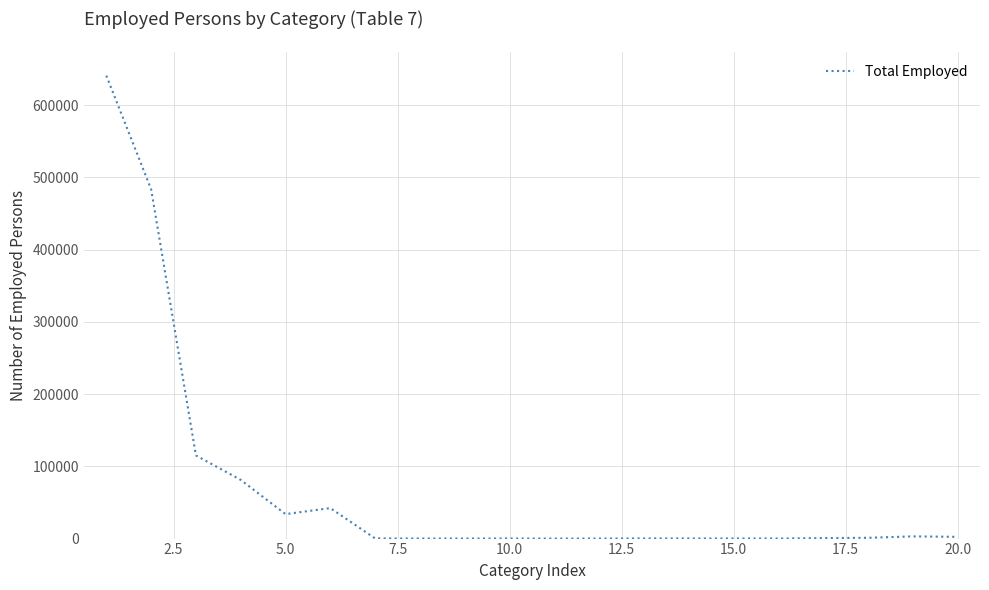

What is the maximum value shown in the chart?

640765